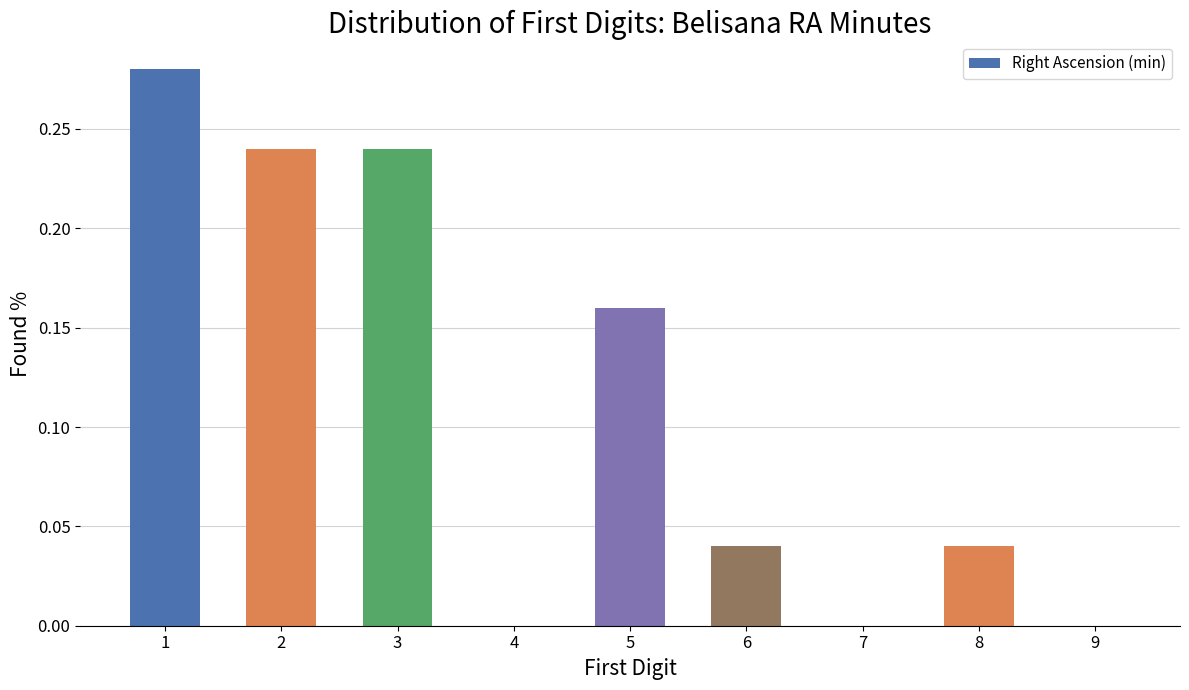

What is the sum of all values?

1.0